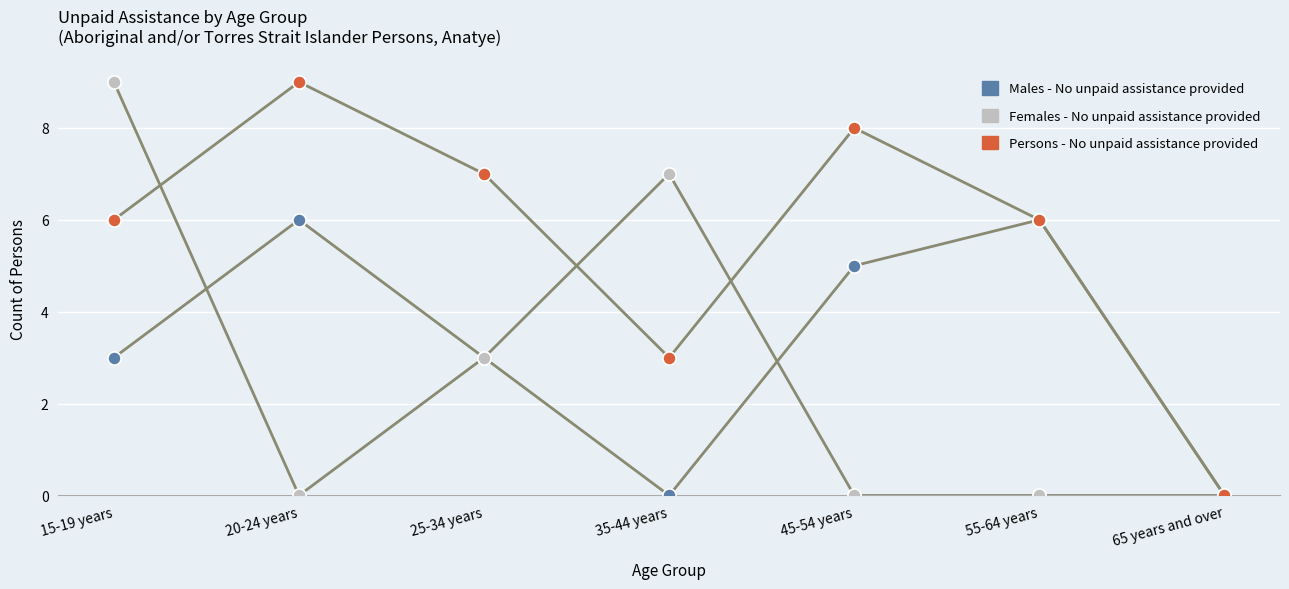

Which series has the largest Y range (max minus min)?

Females - No unpaid assistance provided